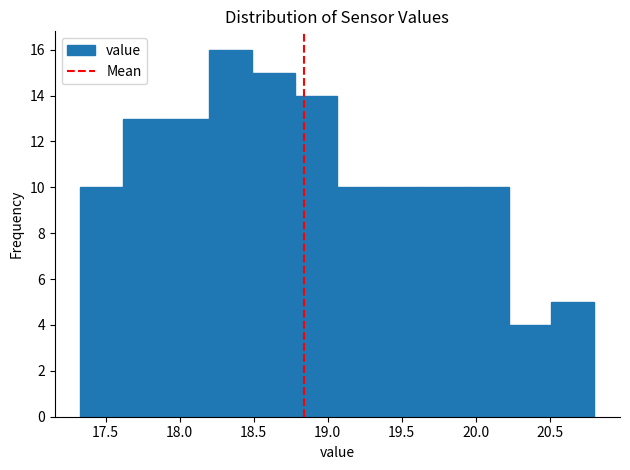

Reading left to right, transcribe this chart: for each bar, give the range it covers on the x-axis and its height. Neither the bar edges nor the heights are printed on the chart, so give them approximately, as read against the axes.

17.35 to 17.60: 10
17.60 to 17.90: 13
17.90 to 18.20: 13
18.20 to 18.50: 16
18.50 to 18.80: 15
18.80 to 19.05: 14
19.05 to 19.35: 10
19.35 to 19.65: 10
19.65 to 19.95: 10
19.95 to 20.20: 10
20.20 to 20.50: 4
20.50 to 20.80: 5